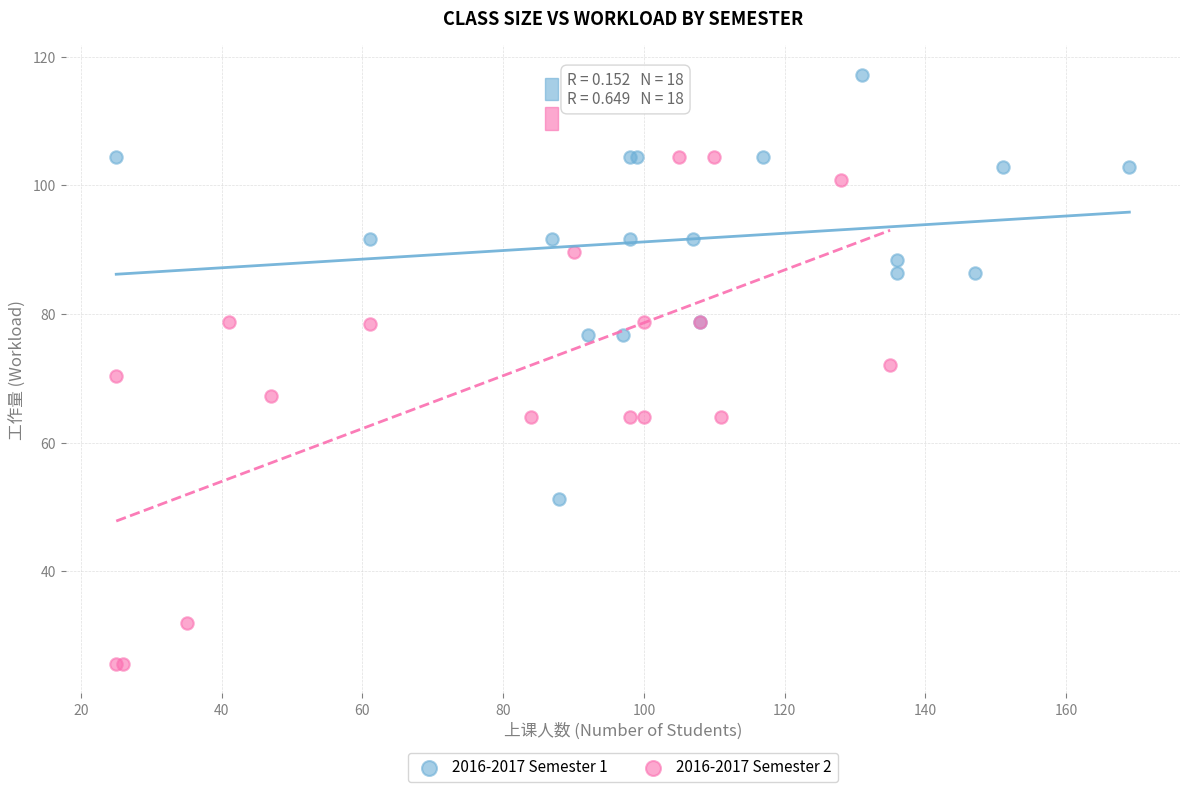

Which series contains the highest Y value?

2016-2017 Semester 1